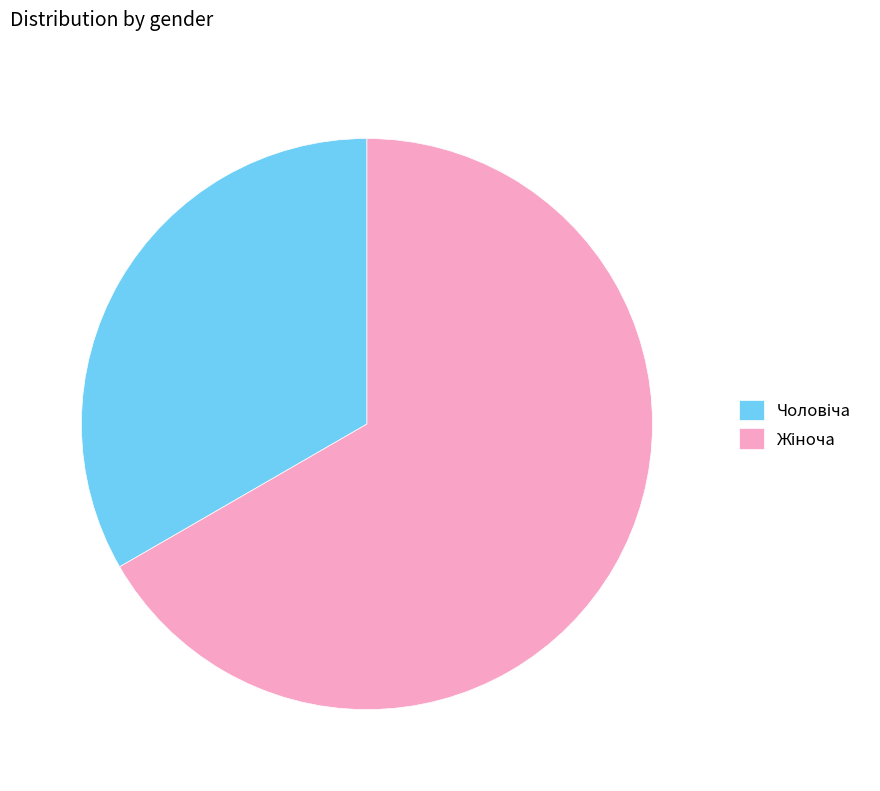

Does any single category account for the majority?

Yes